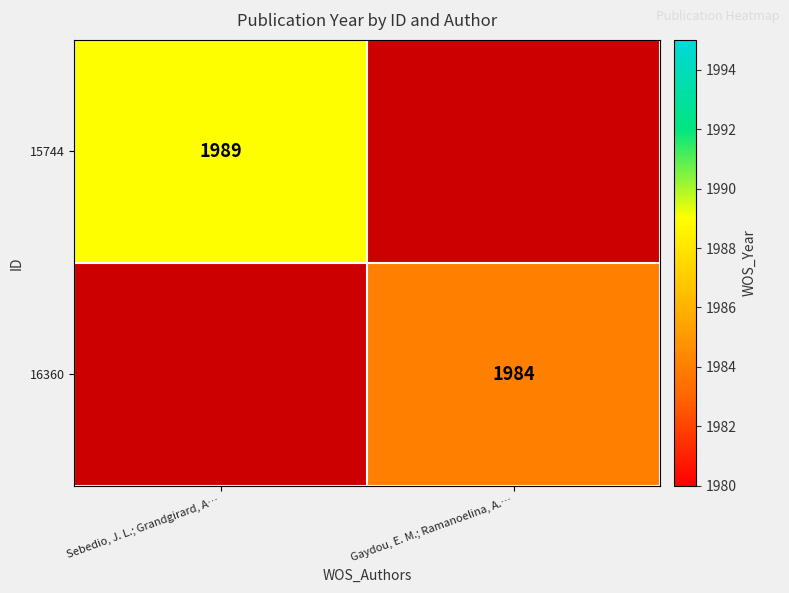

At which category is the sum across all series the highest?

Sebedio, J. L.; Grandgirard, A…